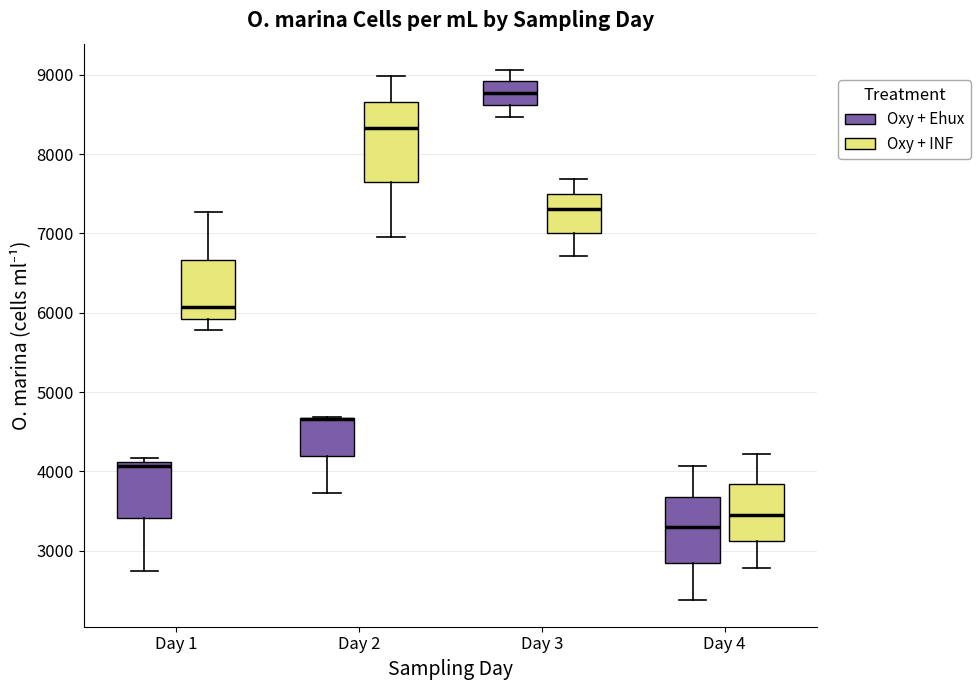

Where does the lower whisker of the box for Day 3 (Oxy + INF) end on the y-axis? The values are not printed on the chart, so give them approximately, as read against the axis.

6700